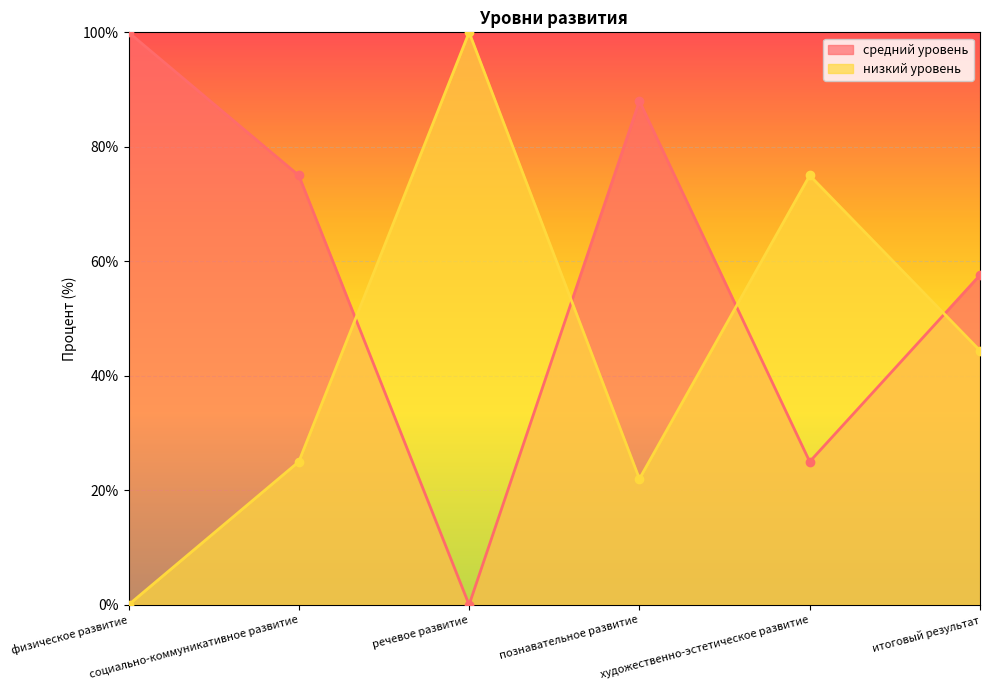

How many lines are shown in the chart?

2